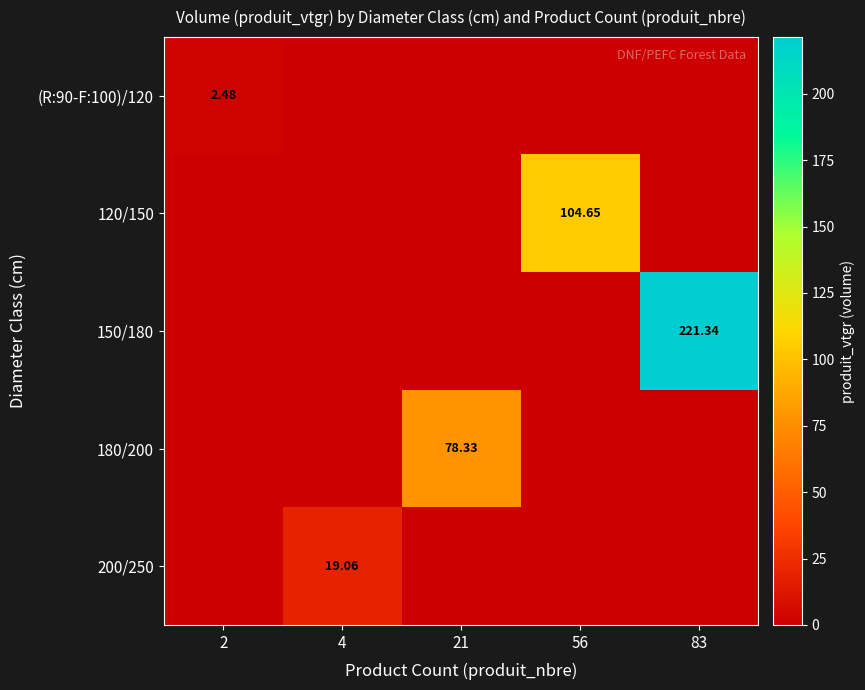

List the series in order of their peak value, lowest first.

(R:90-F:100)/120, 200/250, 180/200, 120/150, 150/180